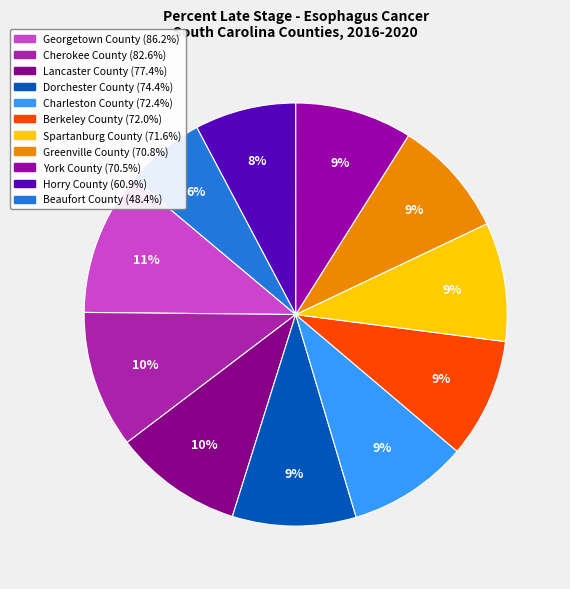

Which category has the smallest portion of the pie?

Beaufort County